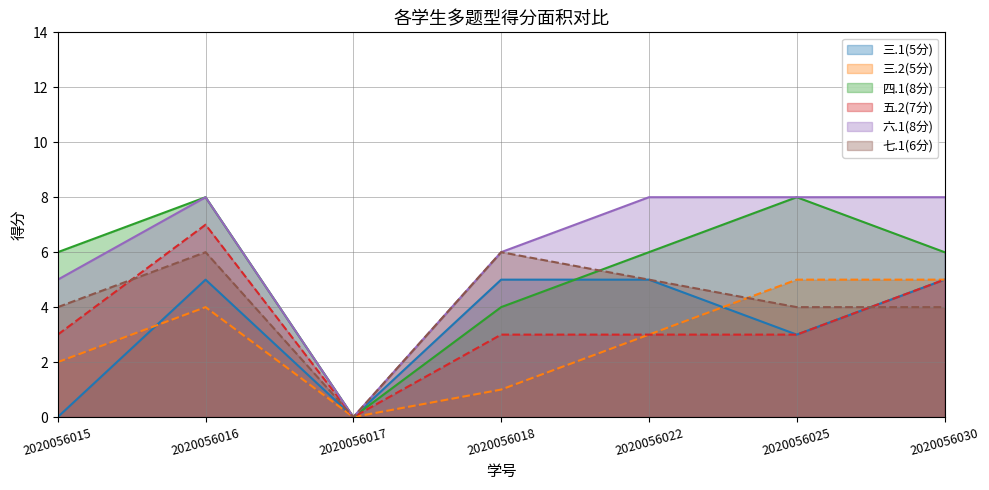

Between 2020056017 and 2020056030, which series saw the biggest shift?

六.1(8分)